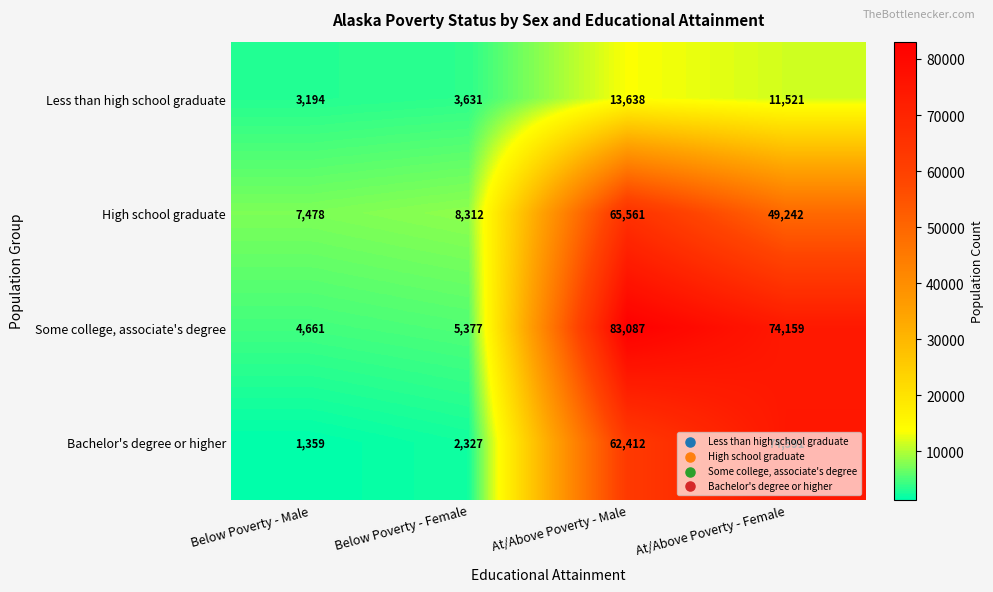

Which series has the largest range (max minus min)?

Some college, associate's degree